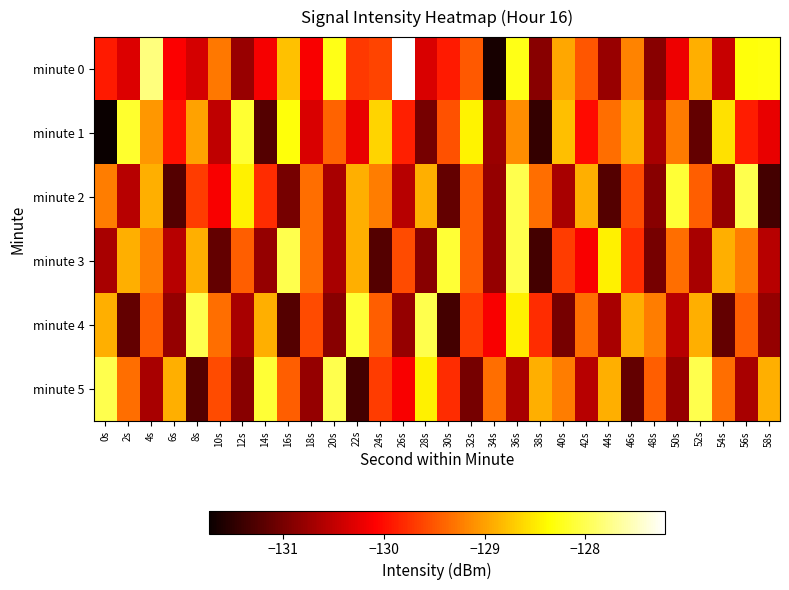

What is the maximum value shown in the chart?

-127.2